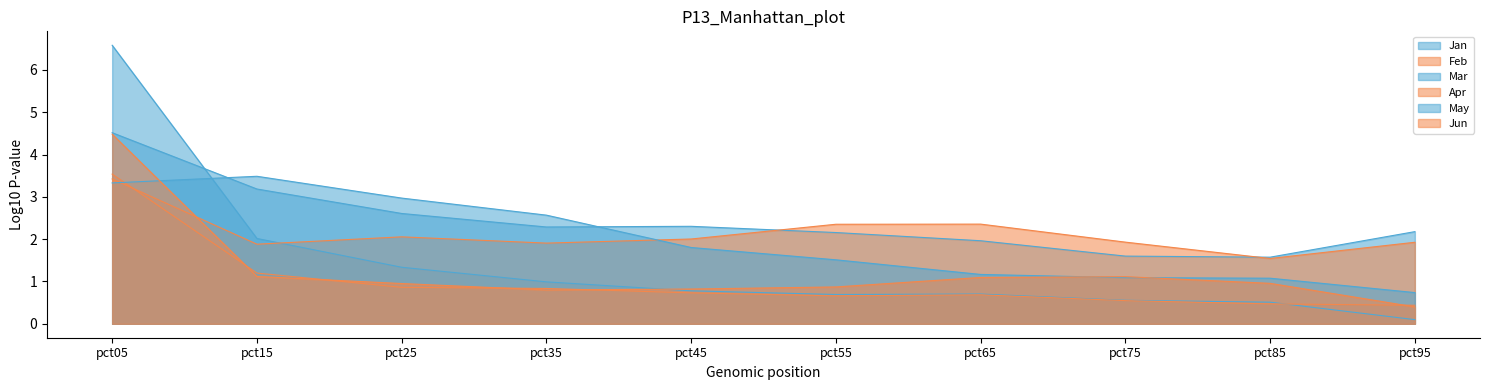

Reading left to right, extract all data points from this chart.

Jan: 6.6	2.0	1.3	1.0	0.8	0.7	0.7	0.6	0.5	0.1
Feb: 3.5	1.2	0.9	0.8	0.7	0.7	0.7	0.5	0.5	0.4
Mar: 4.5	3.2	2.6	2.3	2.3	2.2	2.0	1.6	1.6	2.2
Apr: 3.4	1.9	2.1	1.9	2.0	2.4	2.4	1.9	1.5	1.9
May: 3.3	3.5	3.0	2.6	1.8	1.5	1.2	1.1	1.1	0.7
Jun: 4.5	1.1	1.0	0.8	0.8	0.9	1.1	1.1	1.0	0.4